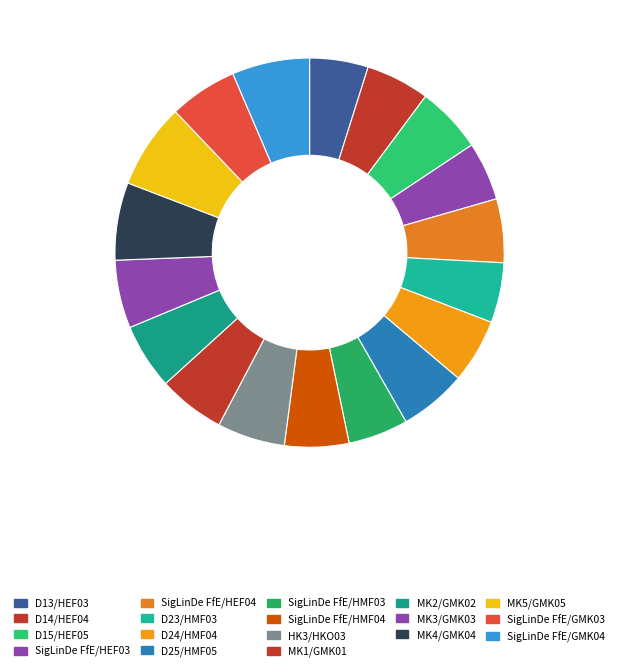

Approximately how many times larger is the value at MK4/GMK04 compared to D14/HEF04?

1.2